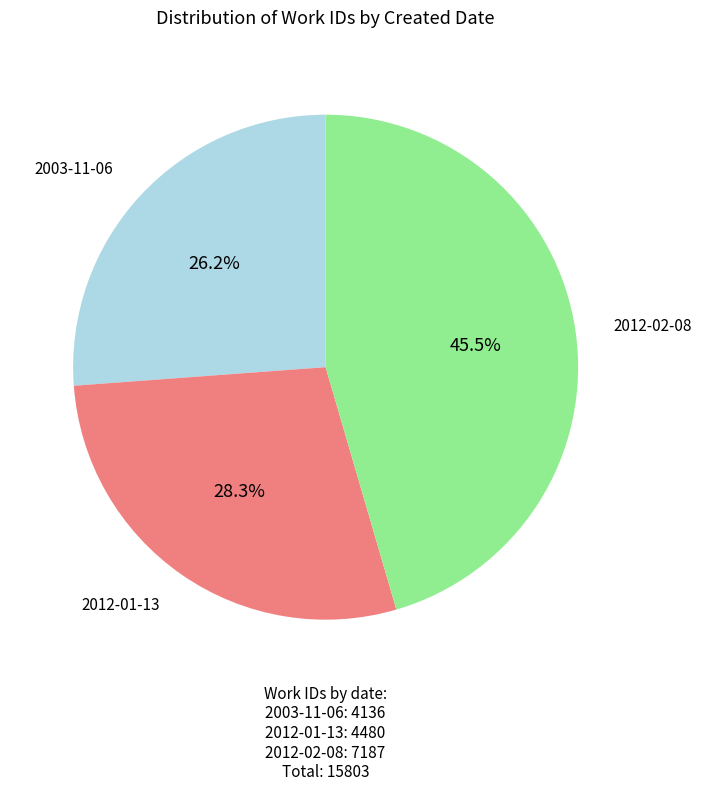

How much of the chart is everything except 2012-01-13?

71.7%